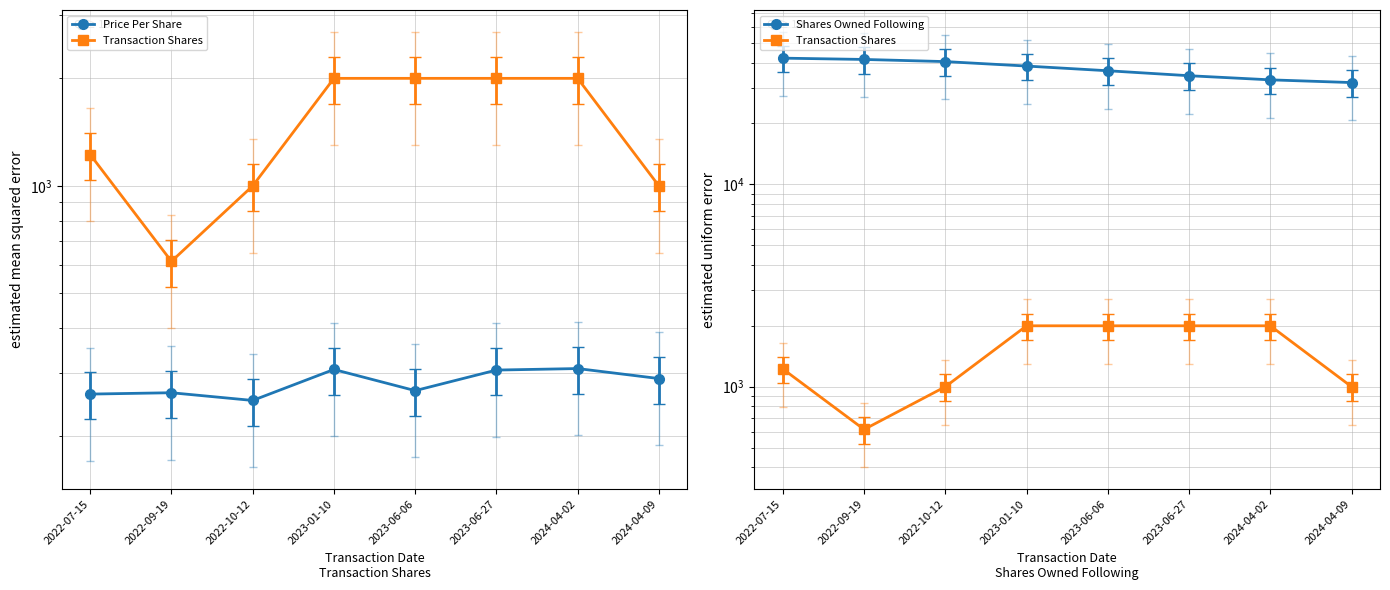

At how many categories does at least one series exceed 8261?

8